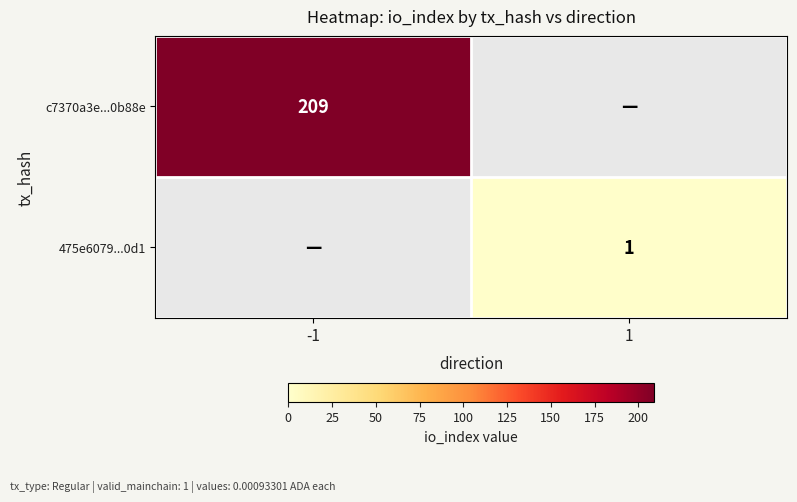

True or false: 475e6079...0d1 has a value of 1 at 1.

True